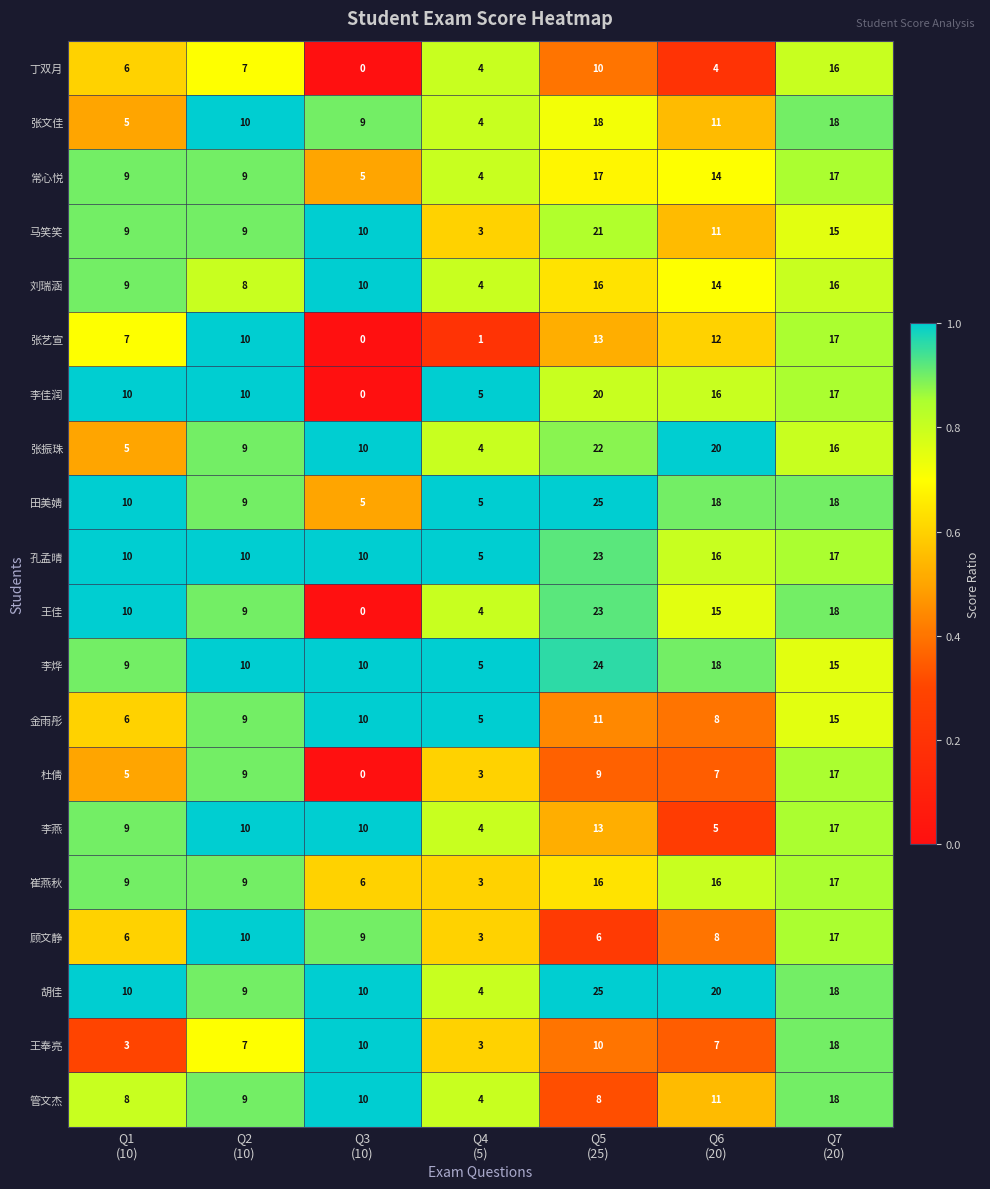

What is the total value across all series at Q5
(25)?

330